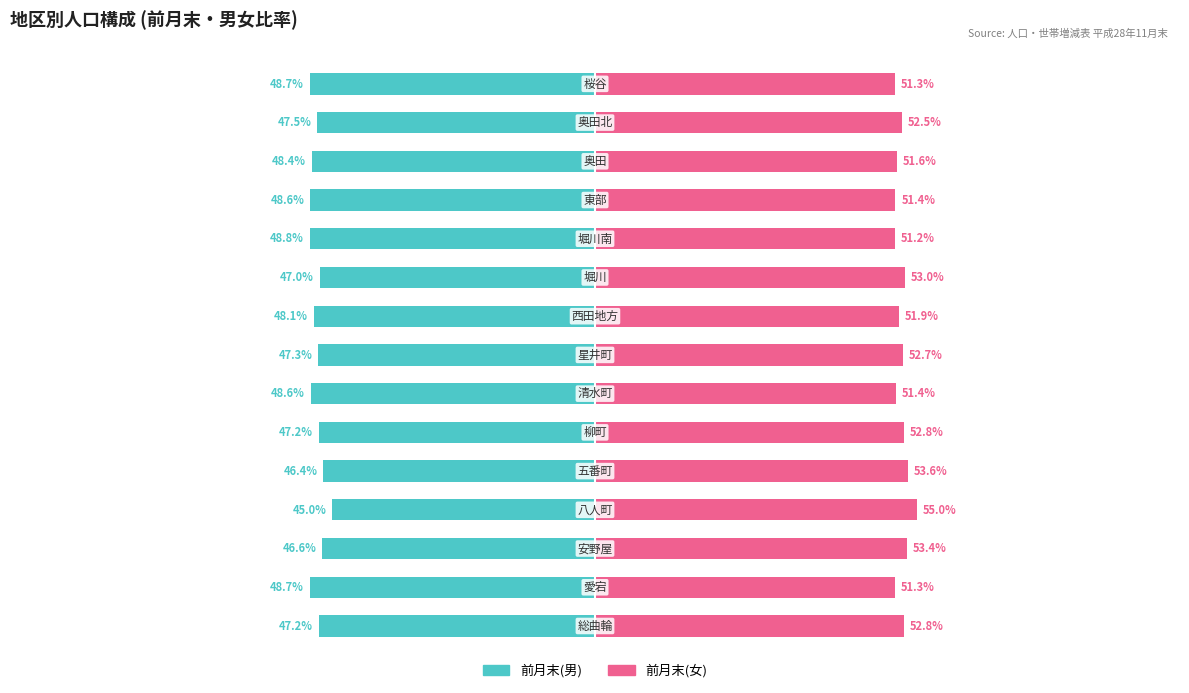

How many bars are there in total?

30